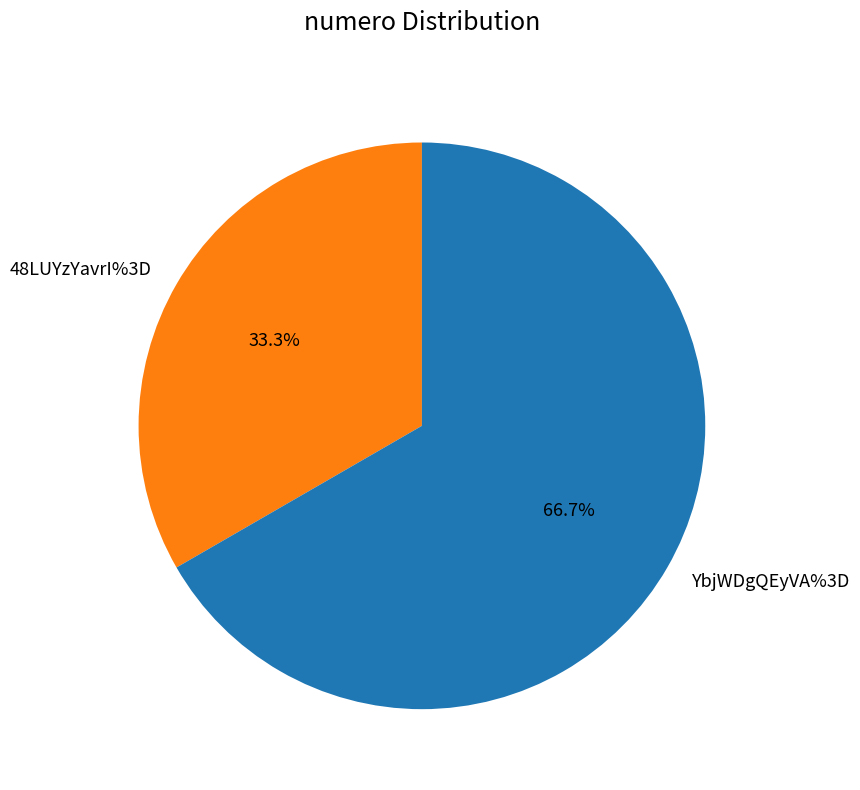

Is there a majority slice in this chart?

Yes